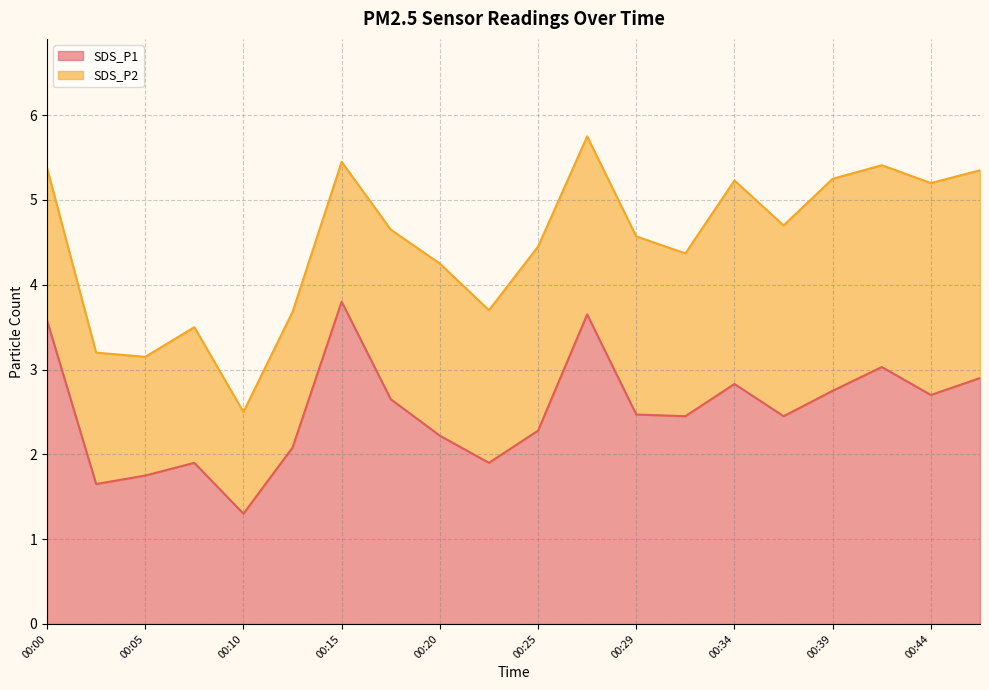

How many values exceed 2?

15